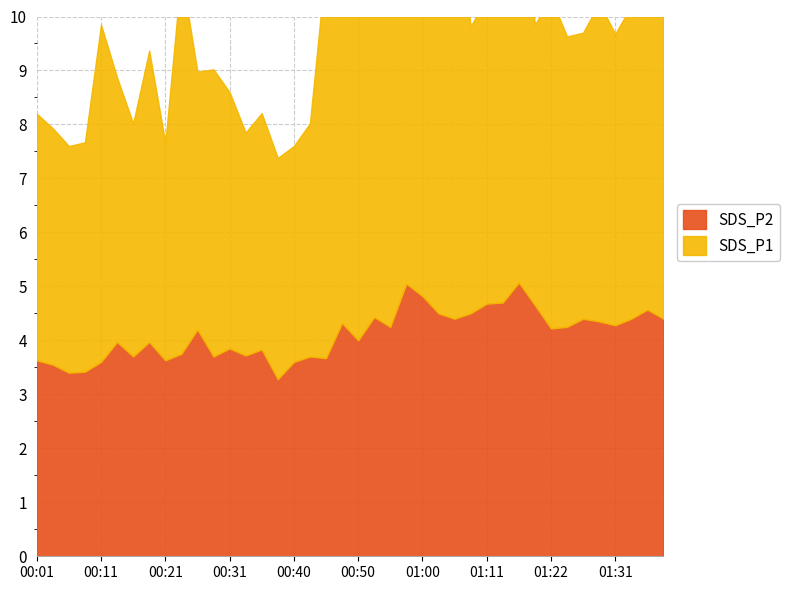

List the labels in order of value, smallest first.

00:38, 00:06, 00:09, 00:04, 00:11, 00:40, 00:01, 00:21, 00:45, 00:16, 00:28, 00:43, 00:33, 00:23, 00:35, 00:31, 00:13, 00:18, 00:50, 00:26, 01:22, 00:55, 01:24, 01:31, 00:48, 01:29, 01:05, 01:27, 01:34, 01:39, 00:53, 01:03, 01:08, 01:36, 01:19, 01:11, 01:14, 01:00, 00:57, 01:16